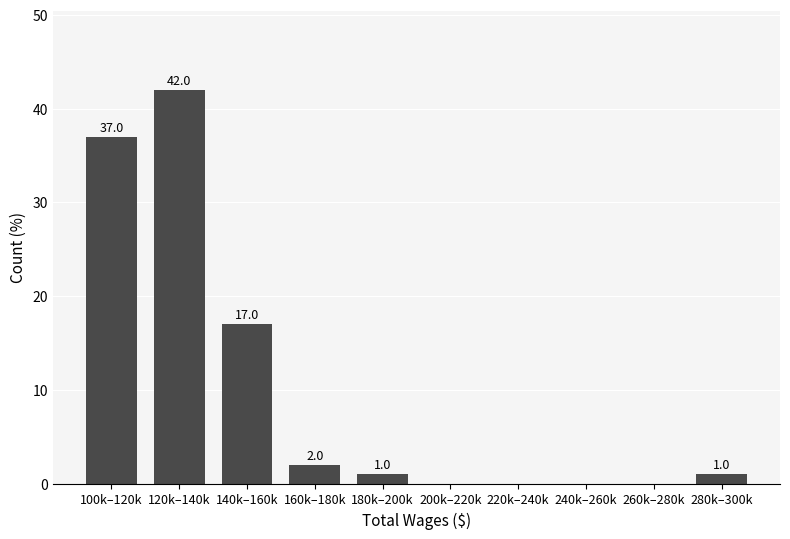

Reading right to left, what are all the values shown in this chart?

280k–300k=1	260k–280k=0	240k–260k=0	220k–240k=0	200k–220k=0	180k–200k=1	160k–180k=2	140k–160k=17	120k–140k=42	100k–120k=37